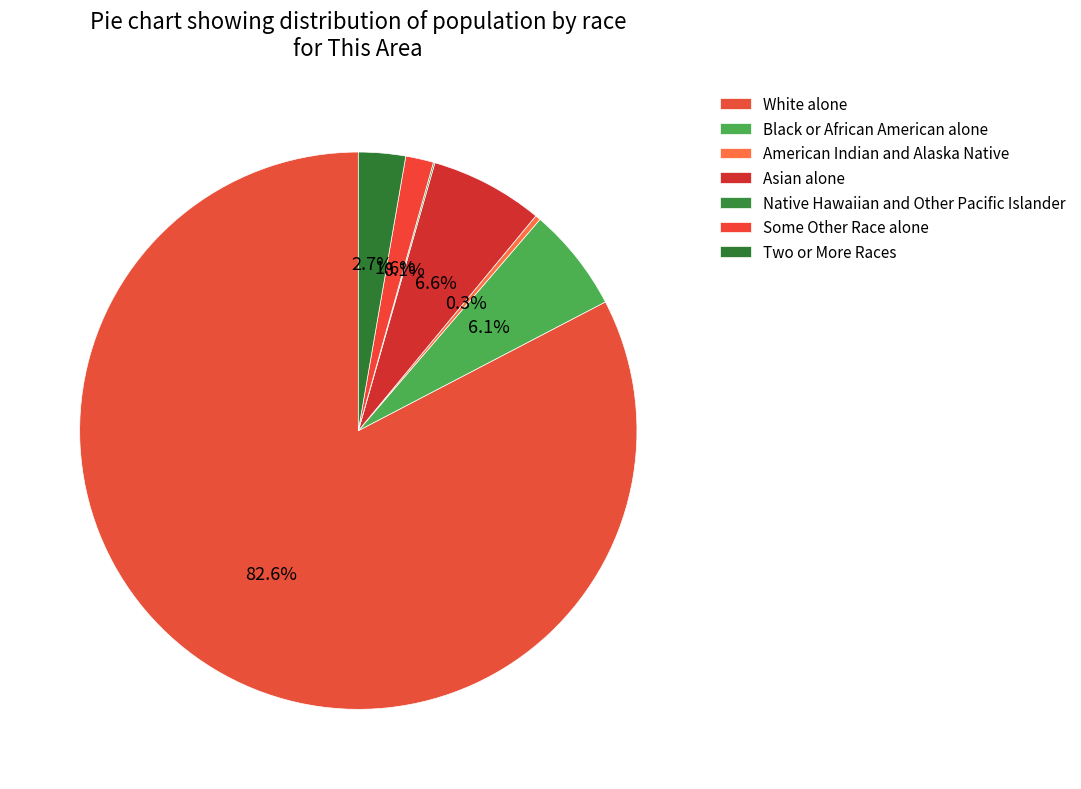

What is the largest slice in the pie chart?

White alone